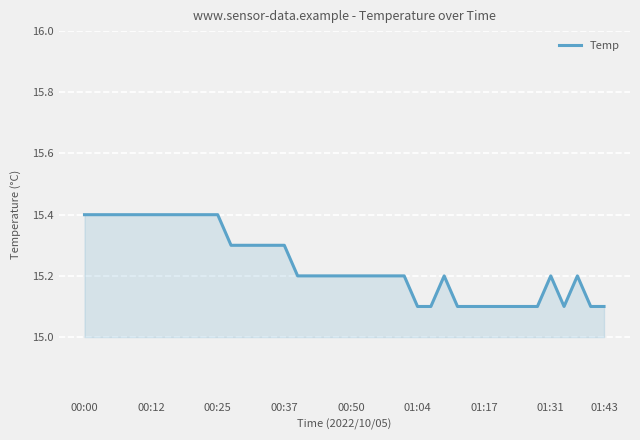

What is the difference between the maximum and minimum values?

0.3